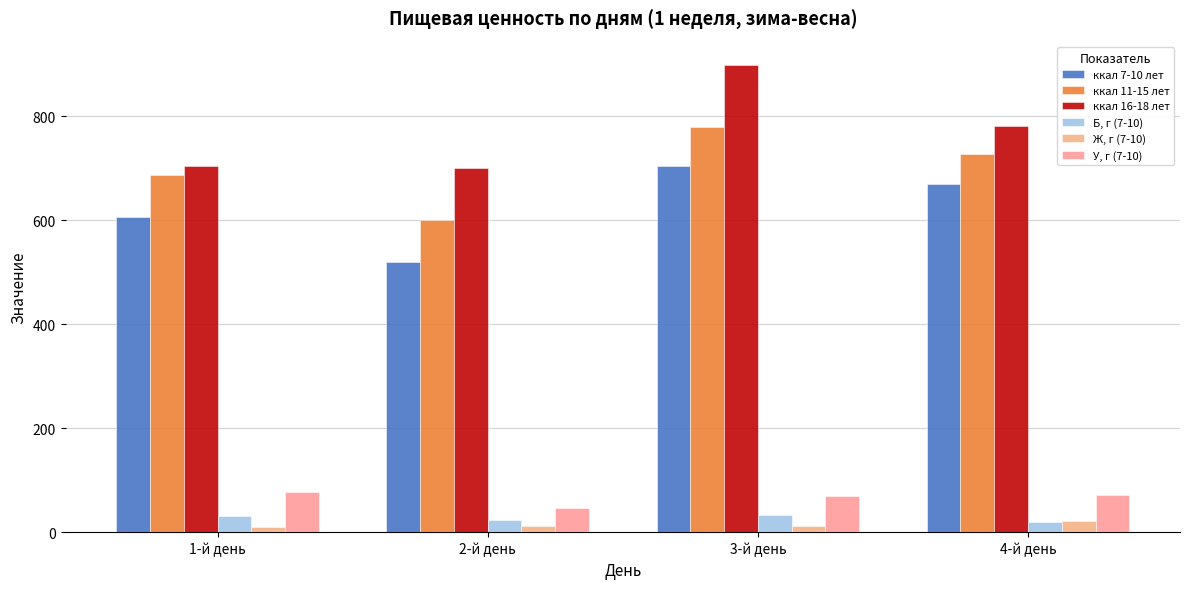

True or false: ккал 16-18 лет has a value of 1010.5 at 1-й день.

False